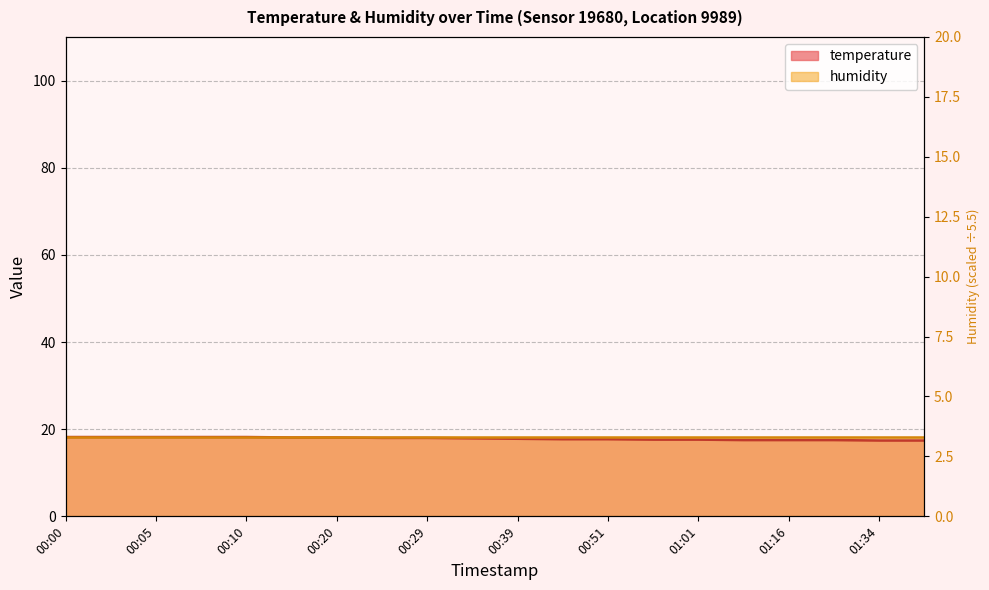

The value at 01:34 is 17.4. True or false?

True